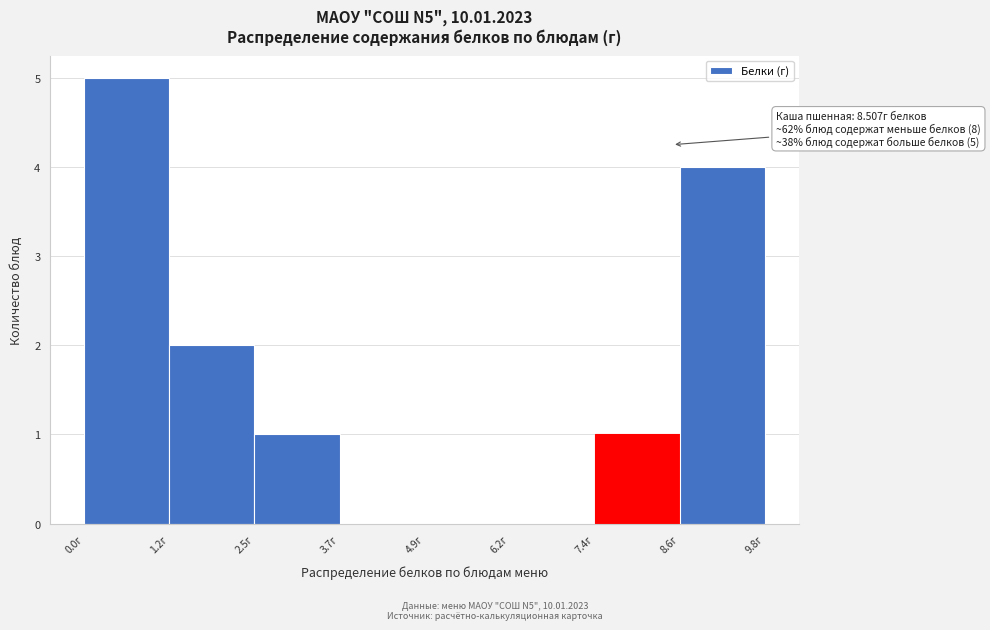

Which range on the x-axis has the tallest bar?

0.0 to 1.2